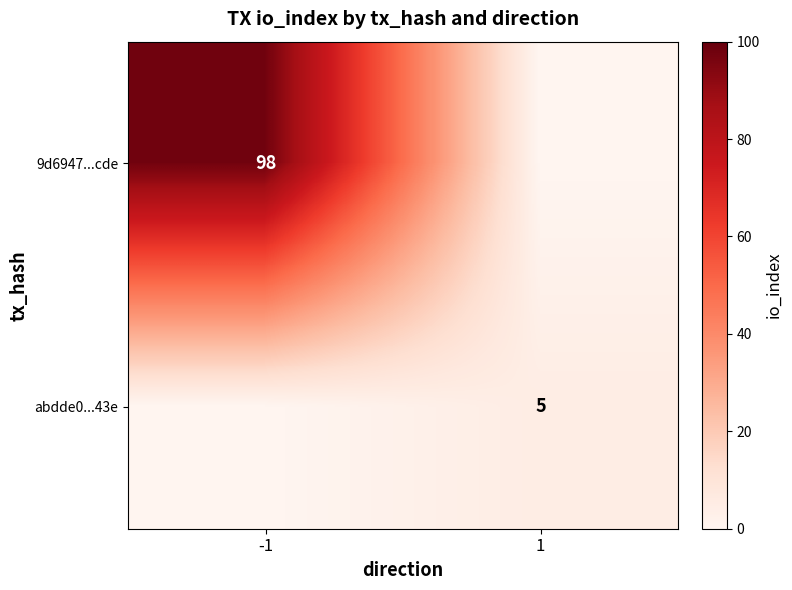

At which category is the sum across all series the highest?

-1